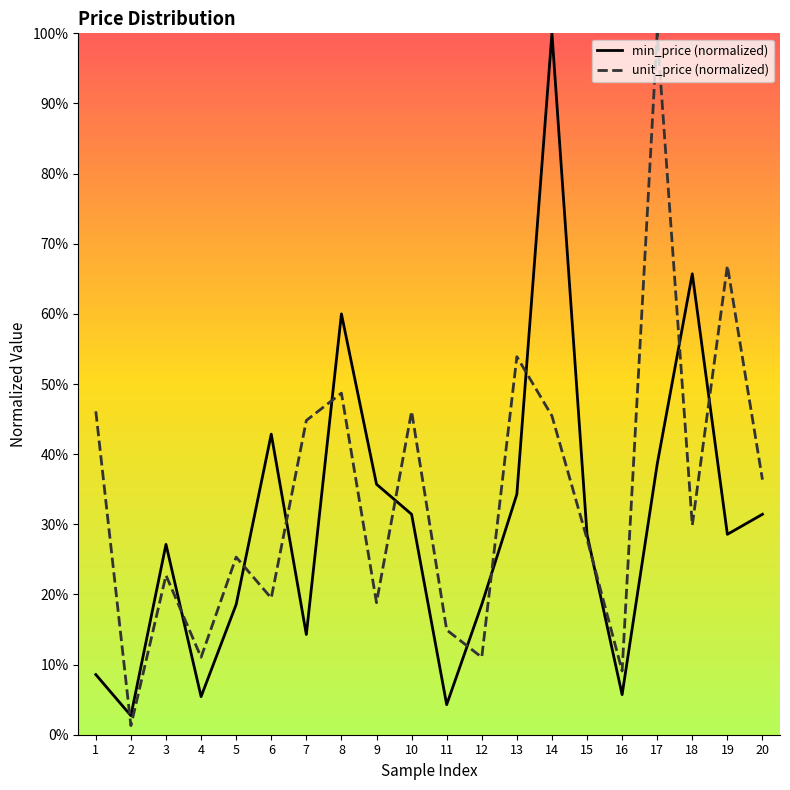

What is the maximum value for unit_price (normalized)?

100.0